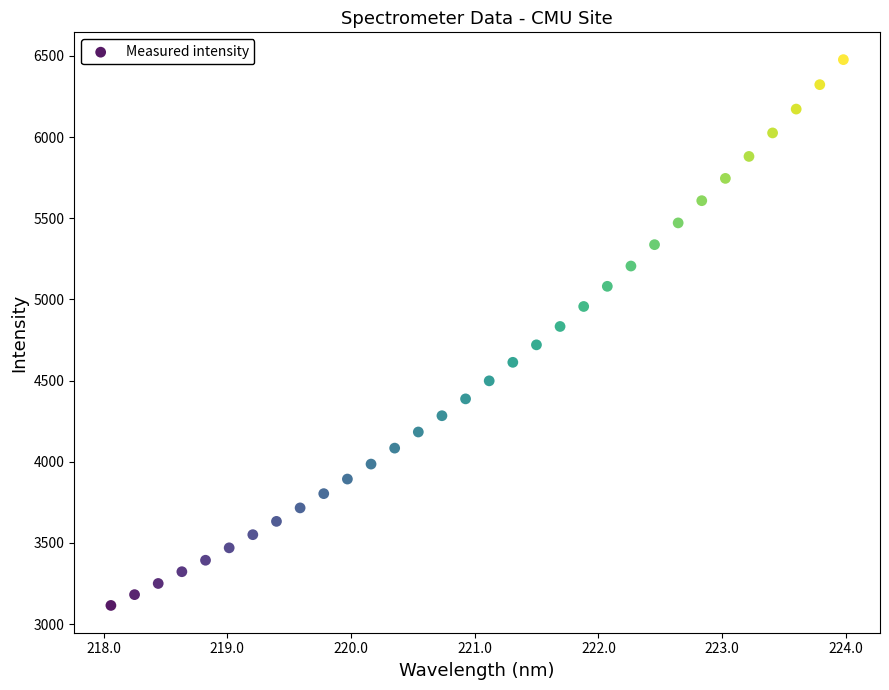

What is the range of X values (max minus min)?

5.9